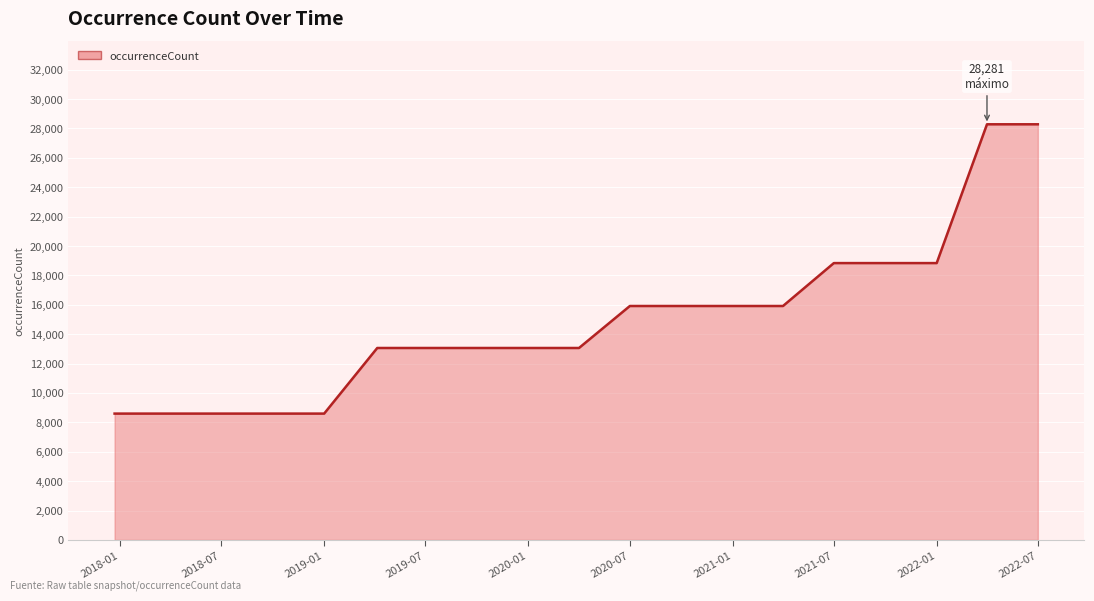

What is the sum of all values?

285021